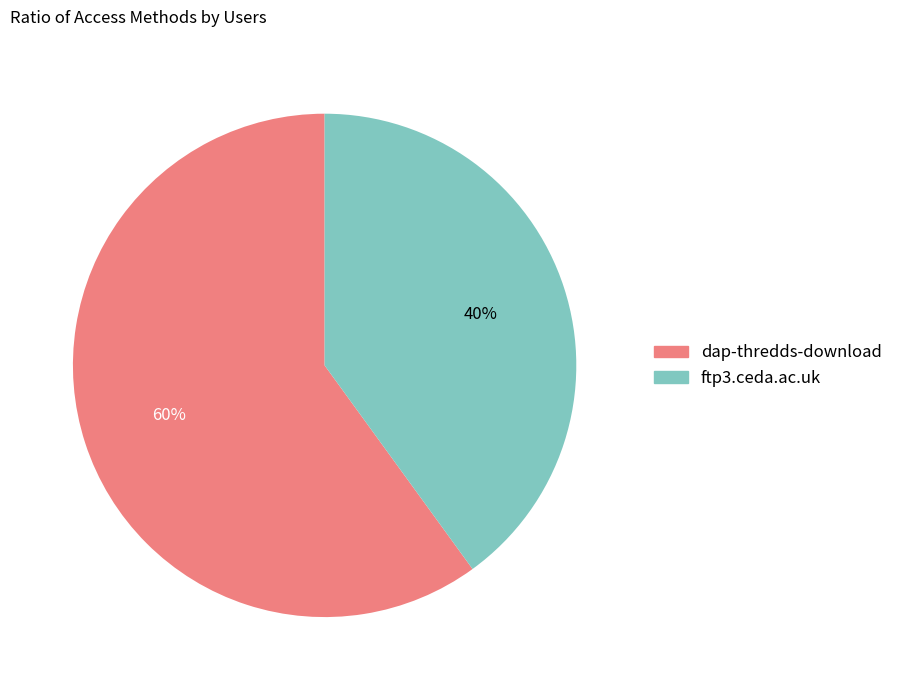

What is the largest slice in the pie chart?

dap-thredds-download